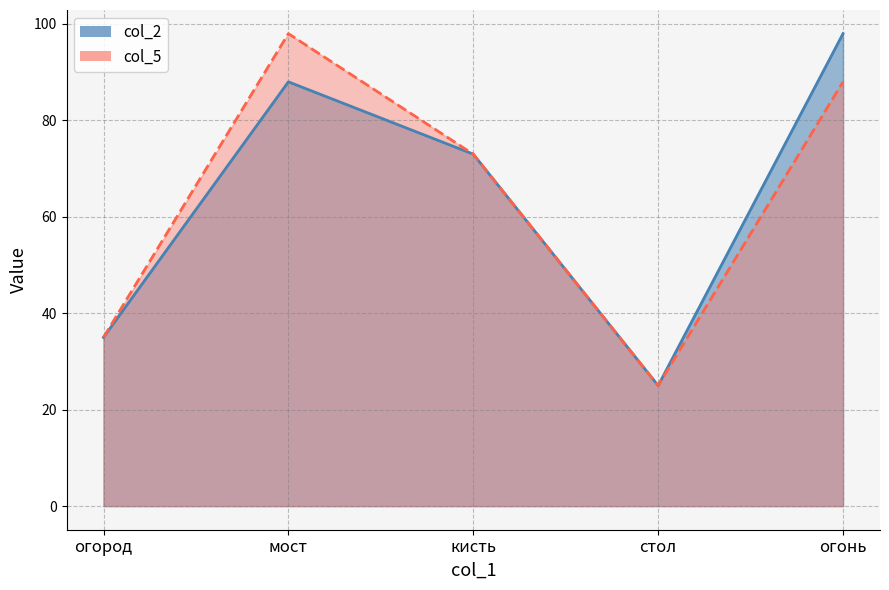

Where is col_5 nearest to the value 61?

кисть